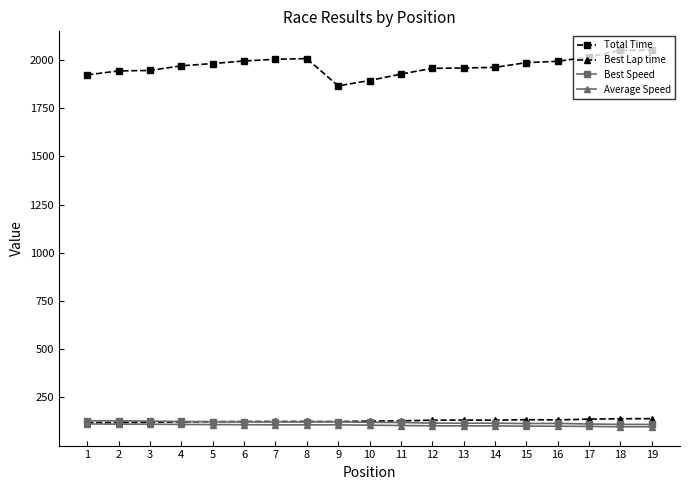

Which series has the largest range (max minus min)?

Total Time